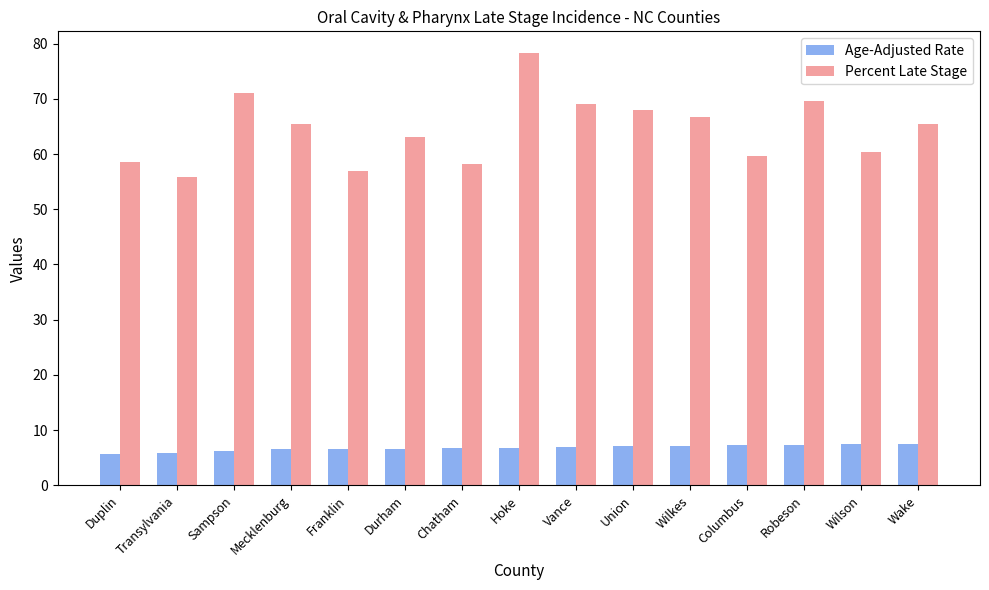

List the series in order of their peak value, lowest first.

Age-Adjusted Rate, Percent Late Stage